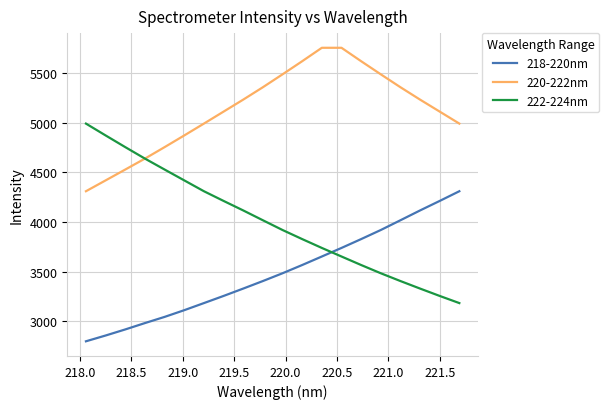

What is the sum of all 218-220nm values?

69702.2